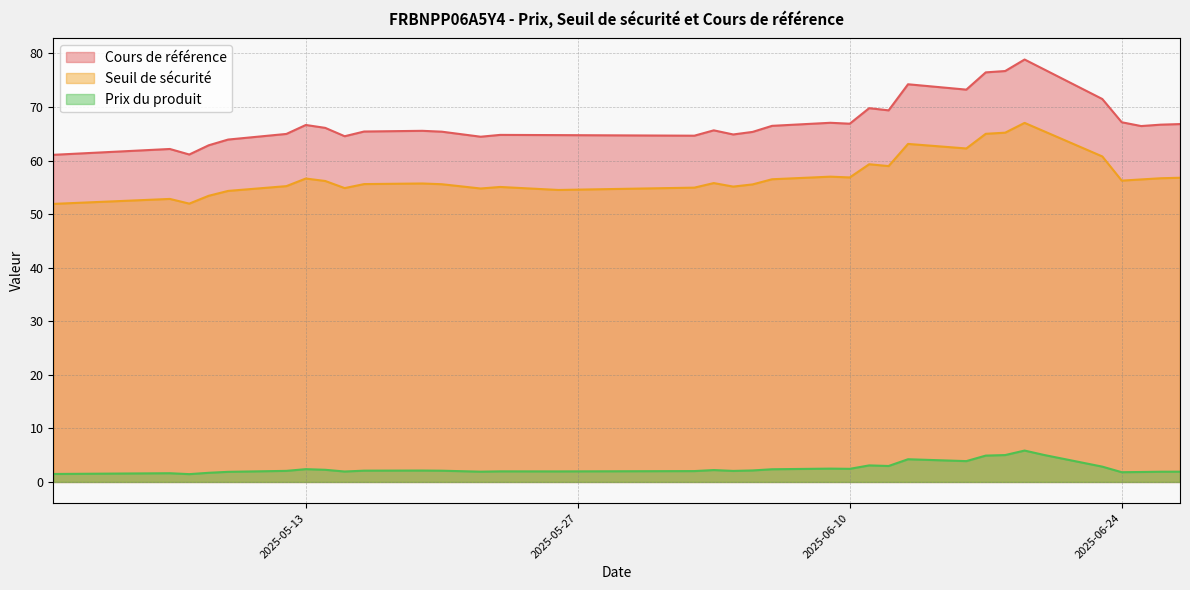

What is the difference between the second highest and minimum values in the Cours de référence series?

16.0